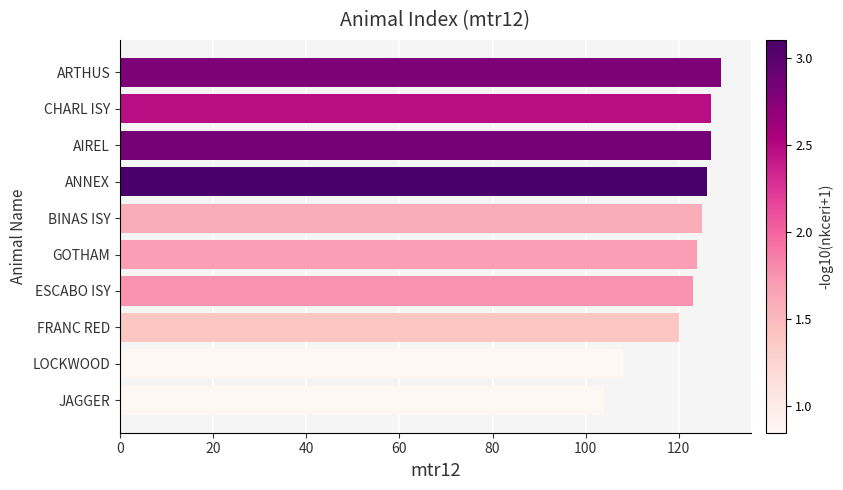

Approximately how many times larger is the value at ANNEX compared to LOCKWOOD?

1.2